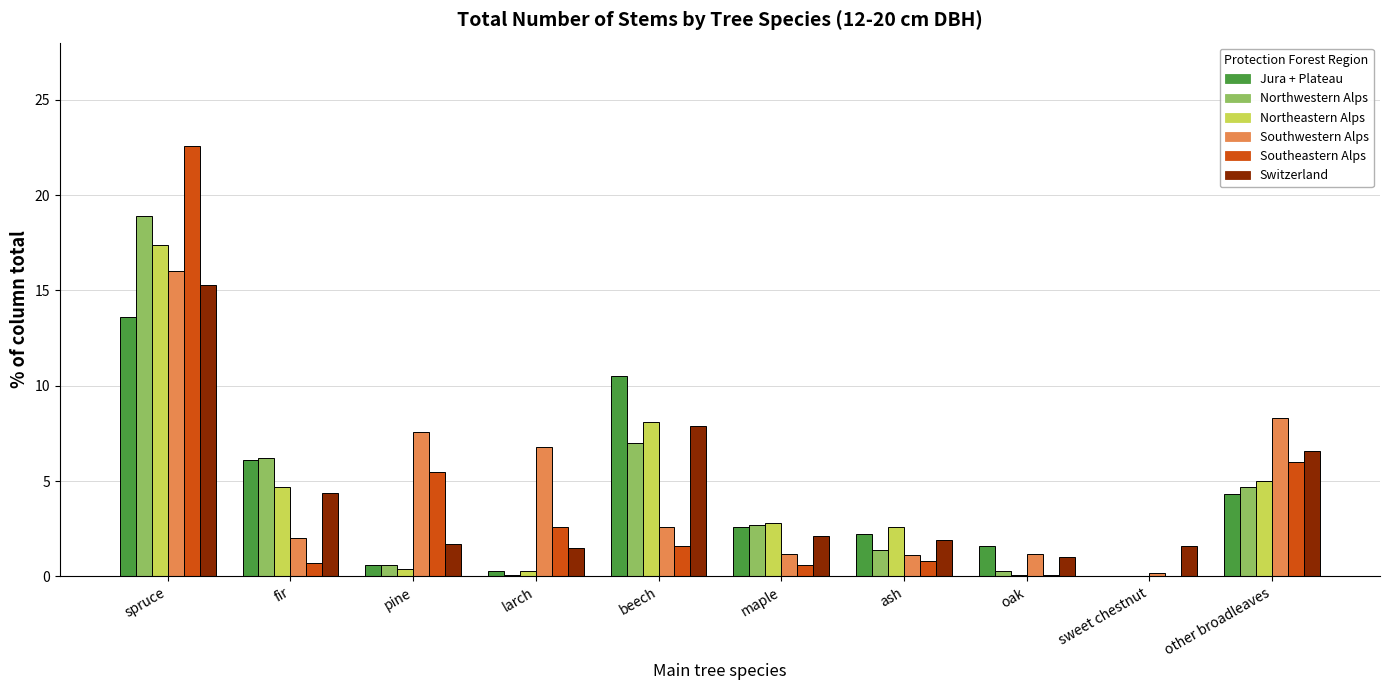

What is the total value across all series at larch?

11.6